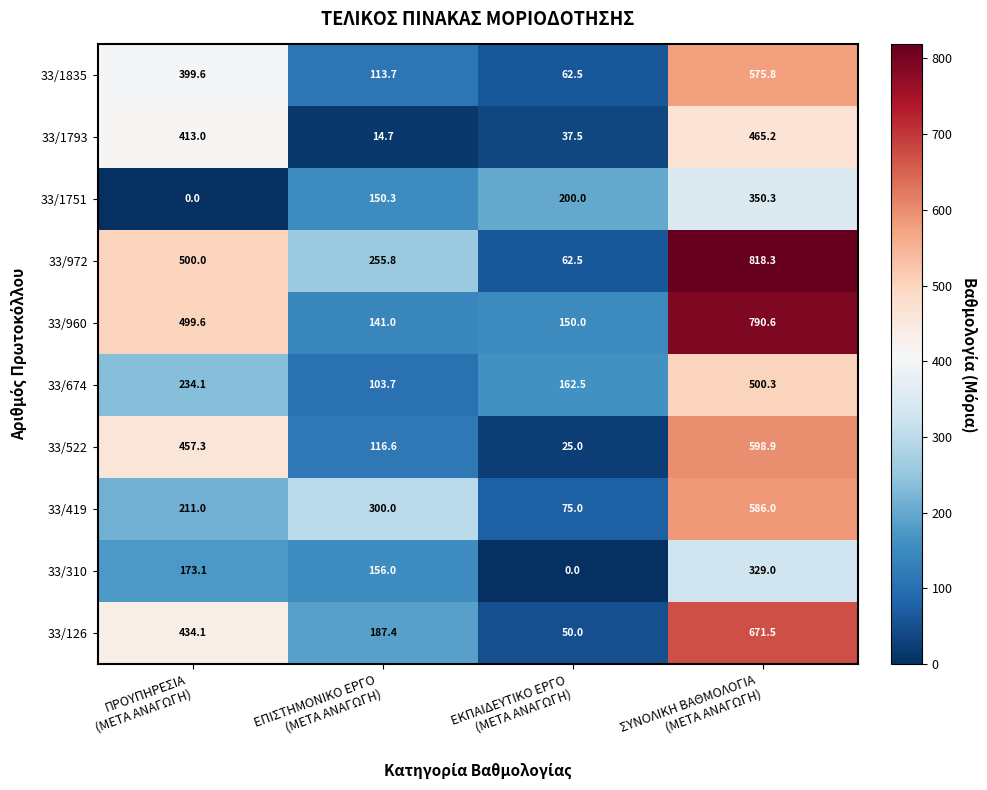

Rank the series by their maximum value, from lowest to highest.

33/310, 33/1751, 33/1793, 33/674, 33/1835, 33/419, 33/522, 33/126, 33/960, 33/972